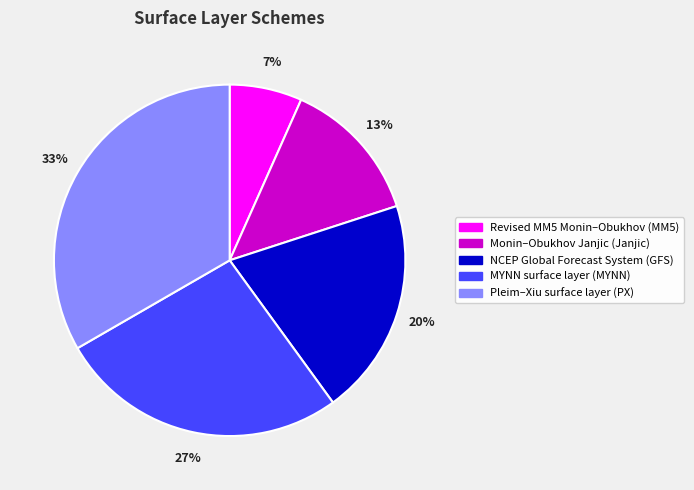

True or false: MYNN surface layer (MYNN) accounts for 27% of the total.

True